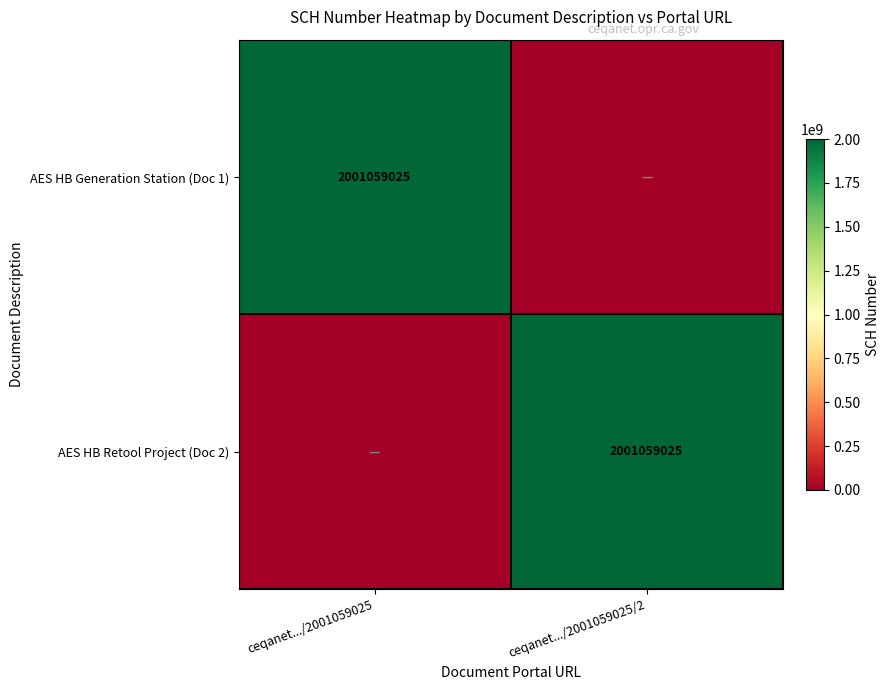

Is it true that AES HB Retool Project (Doc 2) equals 2001059025 at ceqanet.../2001059025/2?

True